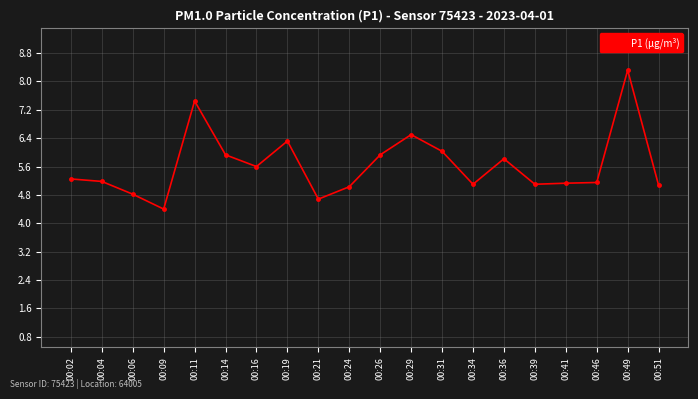

What is the smallest value displayed?

4.4